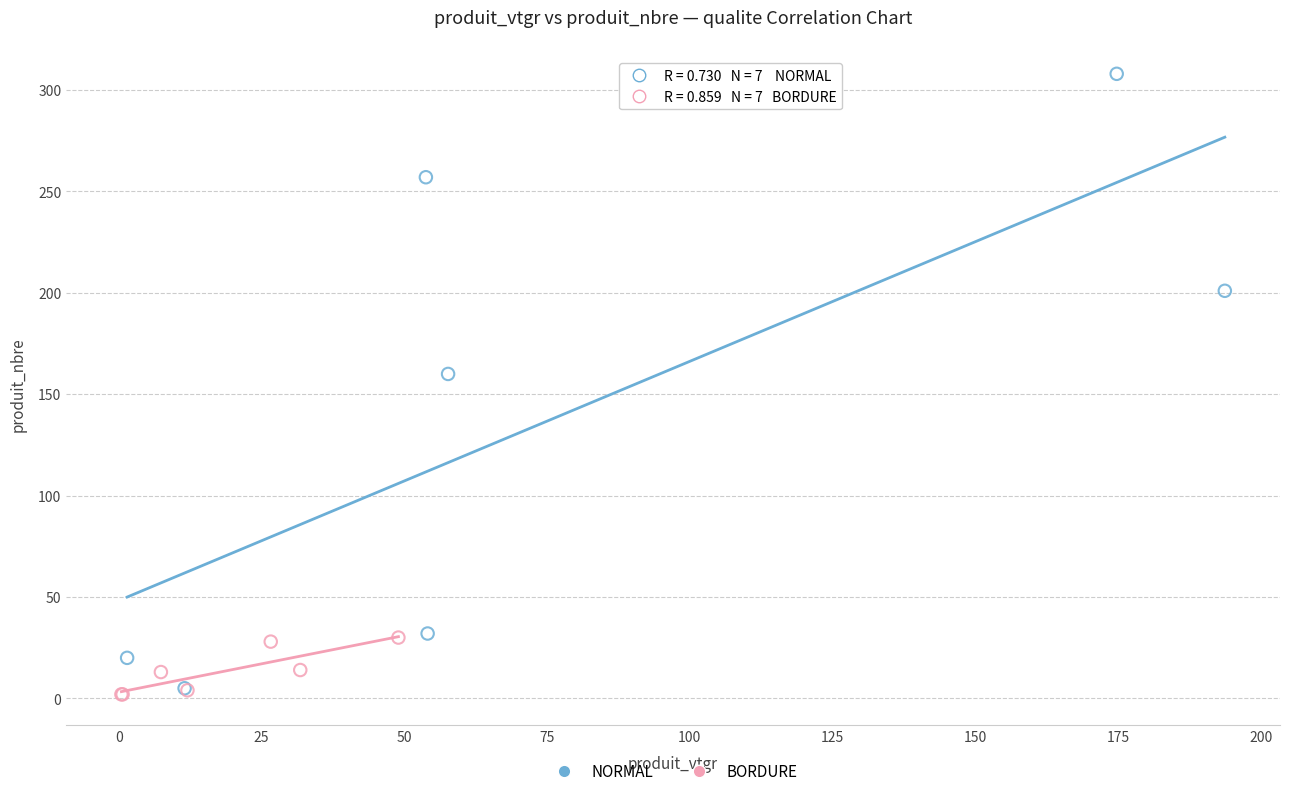

Which series has the largest Y range (max minus min)?

NORMAL